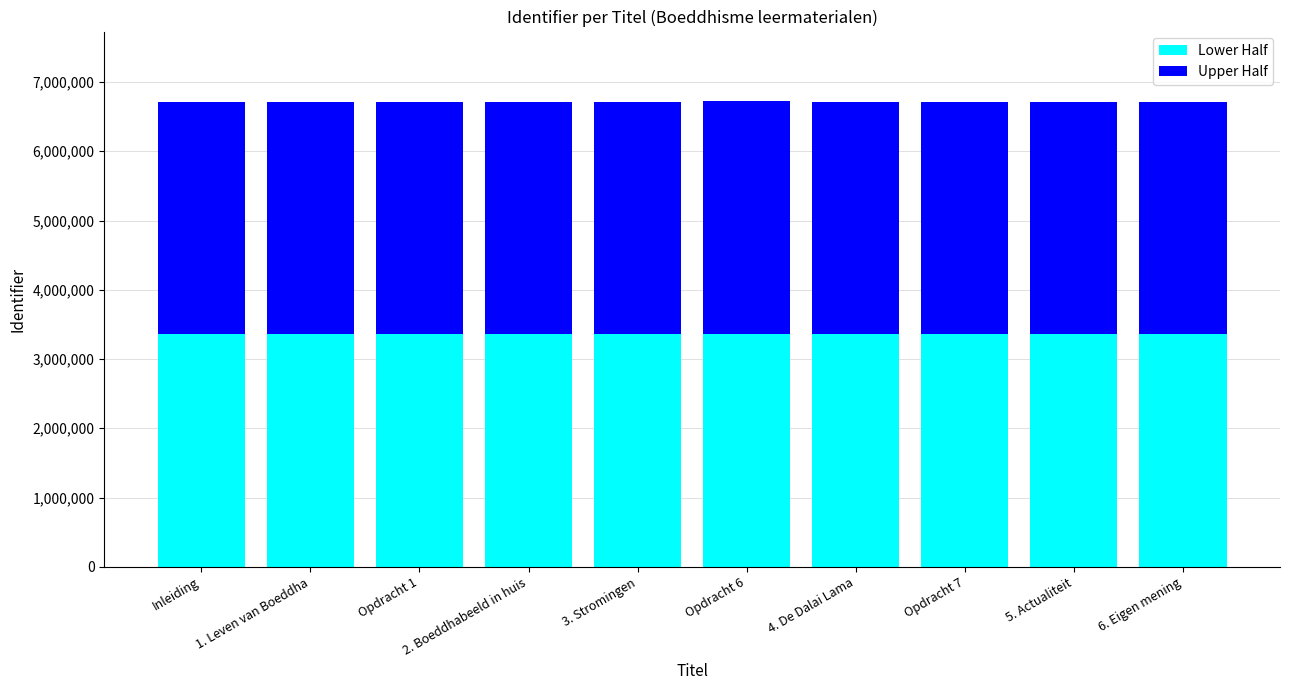

The value of Lower Half at 5. Actualiteit is 3355864. True or false?

True